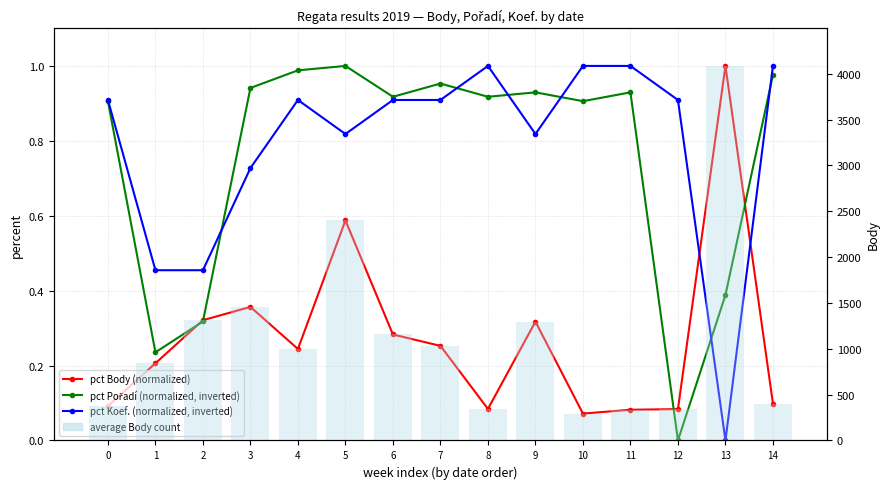

Rank the series by their maximum value, from highest to lowest.

Body (avg count), pct Body (normalized), pct Pořadí (normalized, inverted), pct Koef. (normalized, inverted)